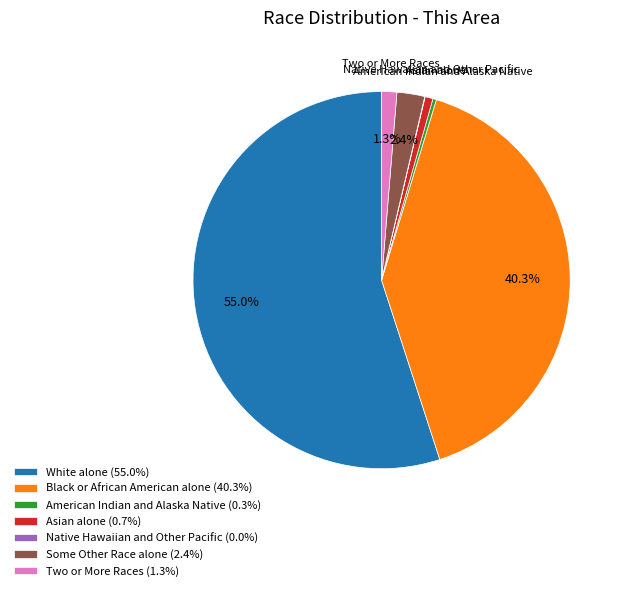

Is it true that American Indian and Alaska Native is 0% of the pie?

True